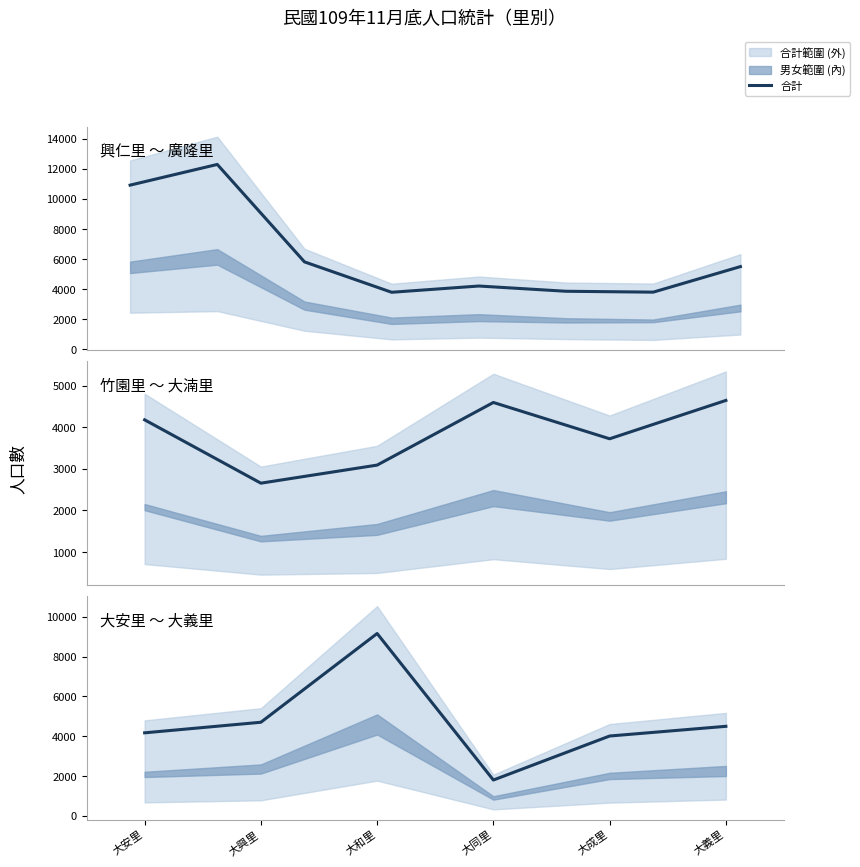

Is this an area chart (filled region under the line)?

No